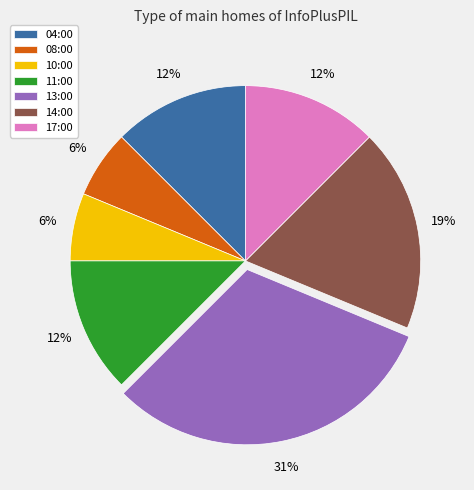

To the nearest percent, what is the combined percentage of 13:00 and 04:00?

44%